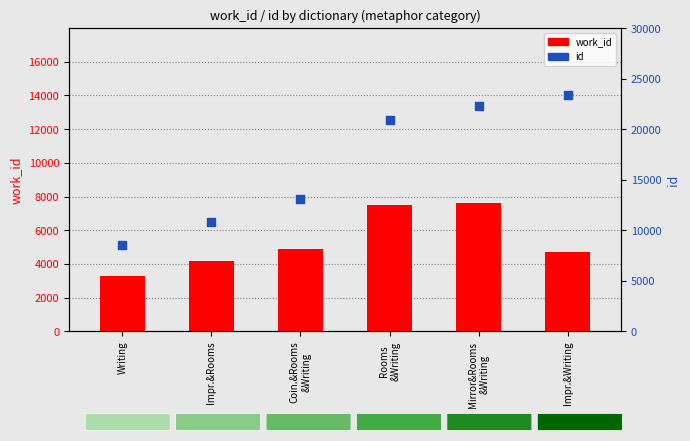

Which series contains the lowest Y value?

work_id